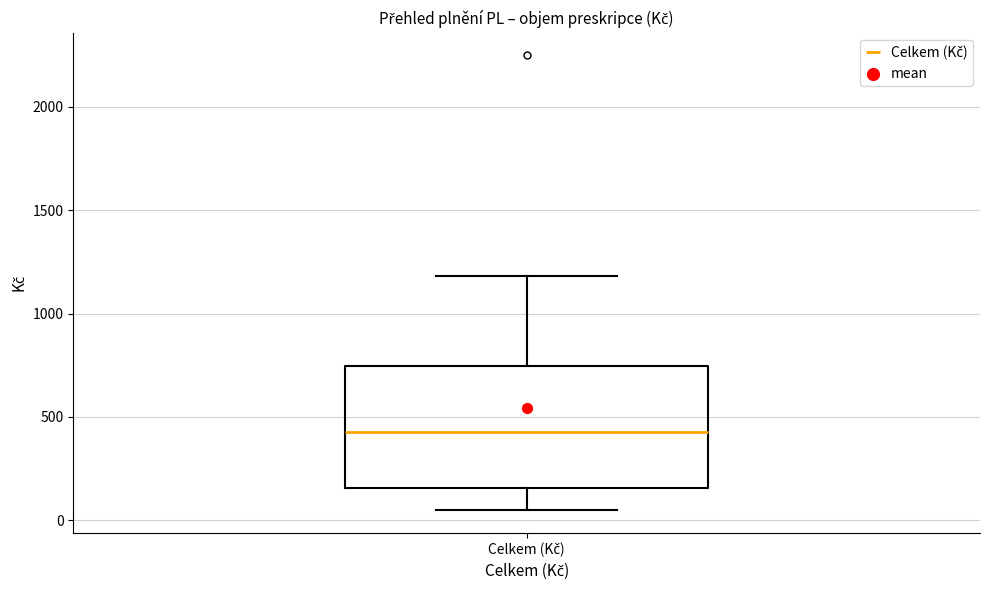

Transcribe this box plot: give where the median line is, the range the box spans, and where the two whiskers end, as read against the y-axis. The values are not printed on the chart, so give them approximately, as read against the axis.

median 450, box 150 to 750, whiskers 50 to 1200